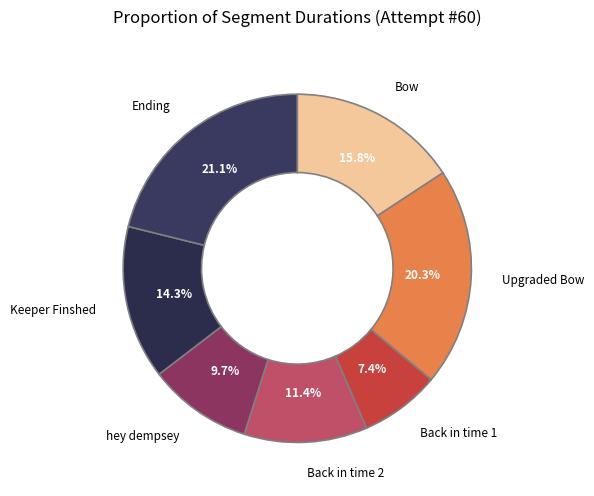

How many slices are in this pie chart?

7